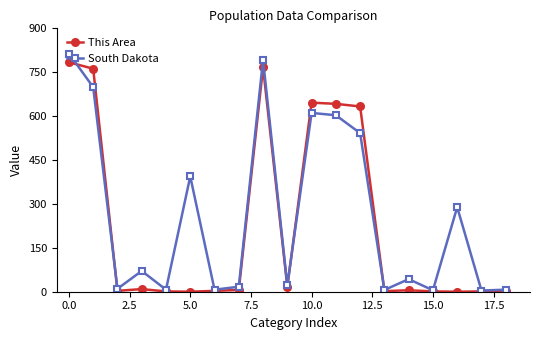

What is the greatest value displayed?

814